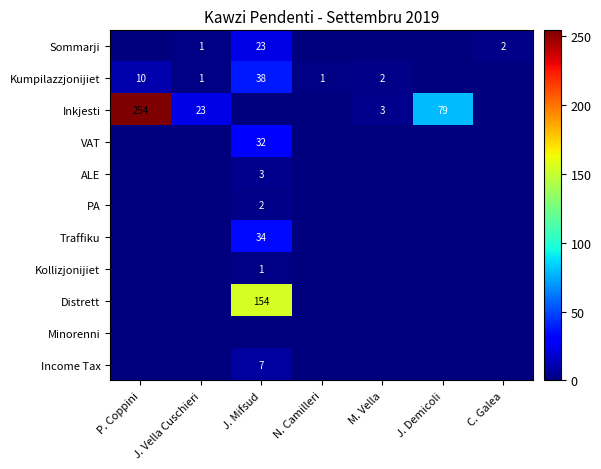

The ALE series shows 3 at J. Mifsud. True or false?

True